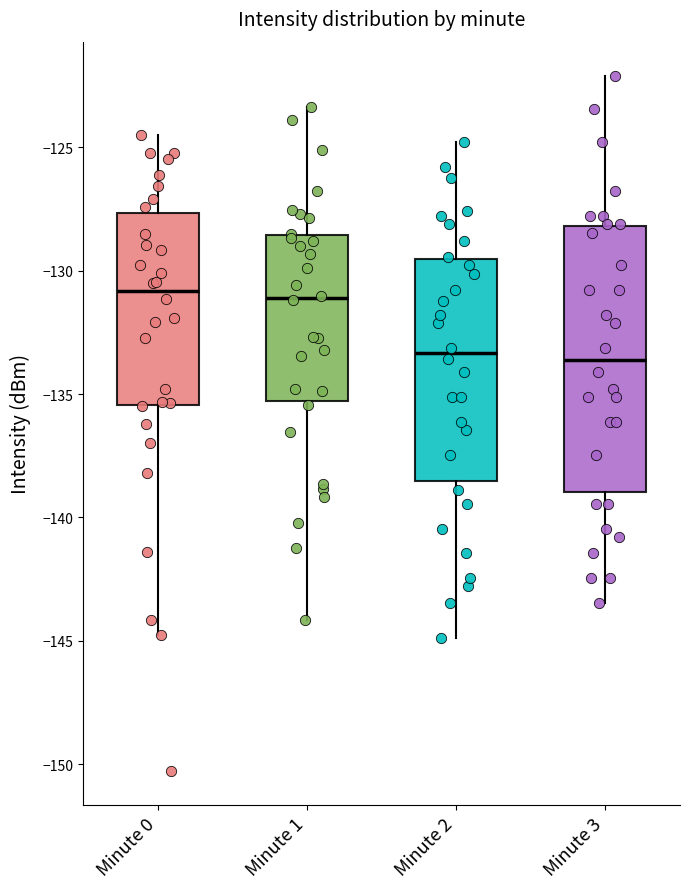

Reading left to right, transcribe this box plot: for each box, give where its median line is, the range the box spans, and where its two whiskers end, as read against the y-axis. The values are not printed on the chart, so give them approximately, as read against the axis.

Minute 0: median -131.0, box -135.5 to -127.5, whiskers -145.0 to -124.5
Minute 1: median -131.0, box -135.5 to -128.5, whiskers -144.0 to -123.5
Minute 2: median -133.5, box -138.5 to -129.5, whiskers -145.0 to -125.0
Minute 3: median -133.5, box -139.0 to -128.0, whiskers -143.5 to -122.0